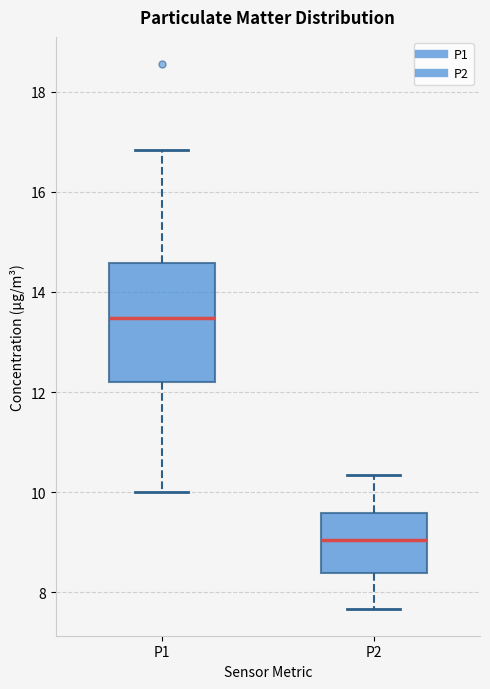

Where does the upper whisker of the box for P1 end on the y-axis? The values are not printed on the chart, so give them approximately, as read against the axis.

16.8